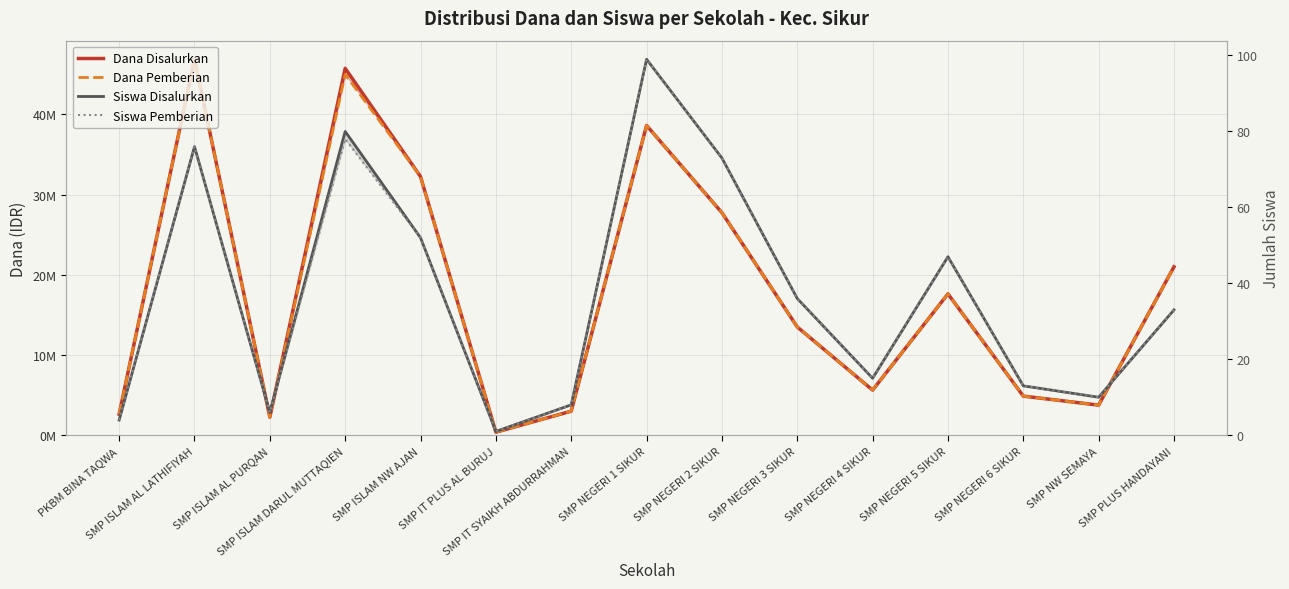

At which category does Dana Pemberian reach its first local valley?

SMP ISLAM AL PURQAN